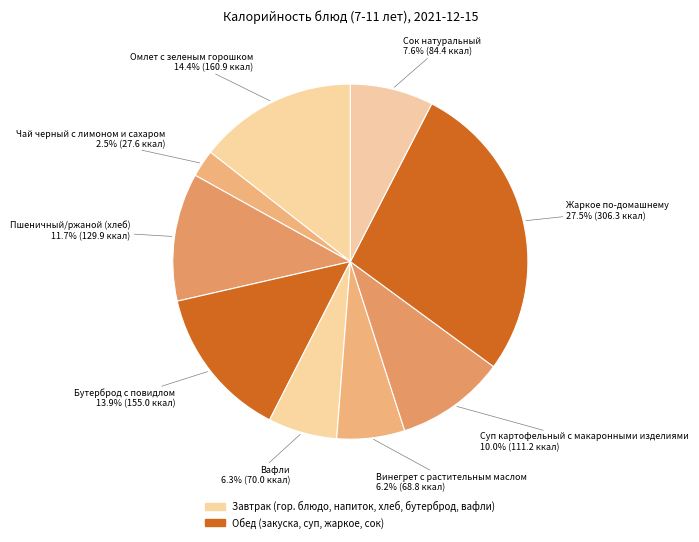

What is the largest slice in the pie chart?

Жаркое по-домашнему